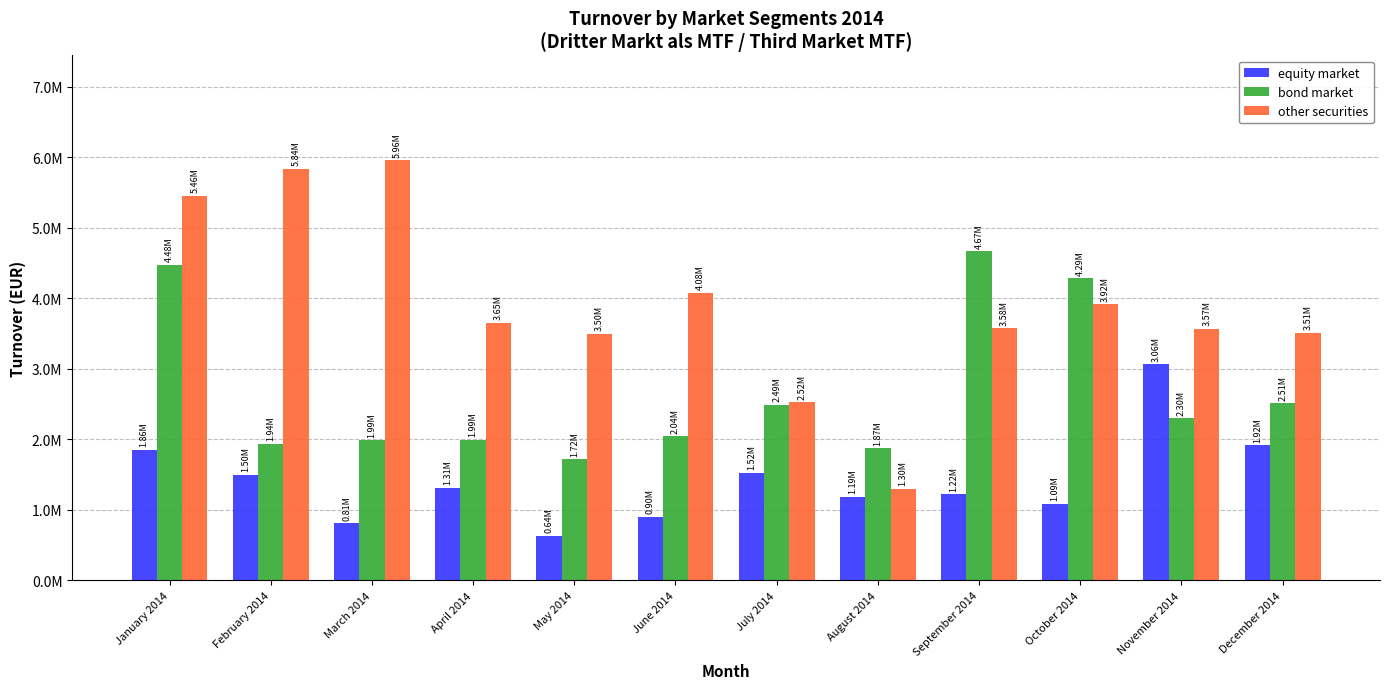

What are all the series names shown in the legend?

equity market, bond market, other securities